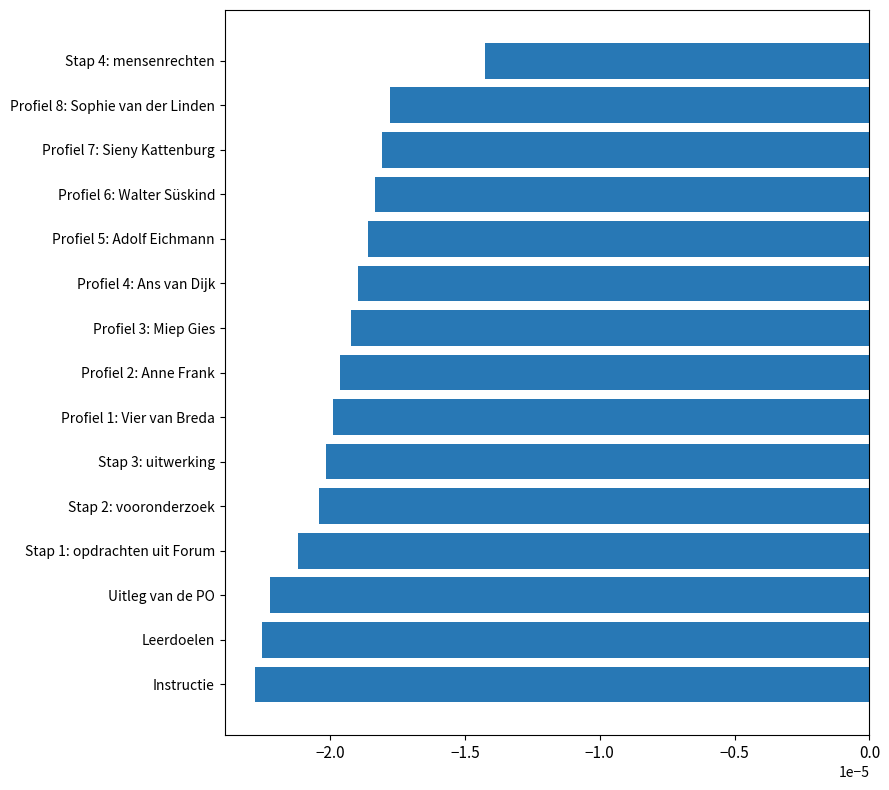

Rank the categories by value from highest to lowest.

Stap 4: mensenrechten, Profiel 8: Sophie van der Linden, Profiel 7: Sieny Kattenburg, Profiel 6: Walter Süskind, Profiel 5: Adolf Eichmann, Profiel 4: Ans van Dijk, Profiel 3: Miep Gies, Profiel 2: Anne Frank, Profiel 1: Vier van Breda, Stap 3: uitwerking, Stap 2: vooronderzoek, Stap 1: opdrachten uit Forum, Uitleg van de PO, Leerdoelen, Instructie